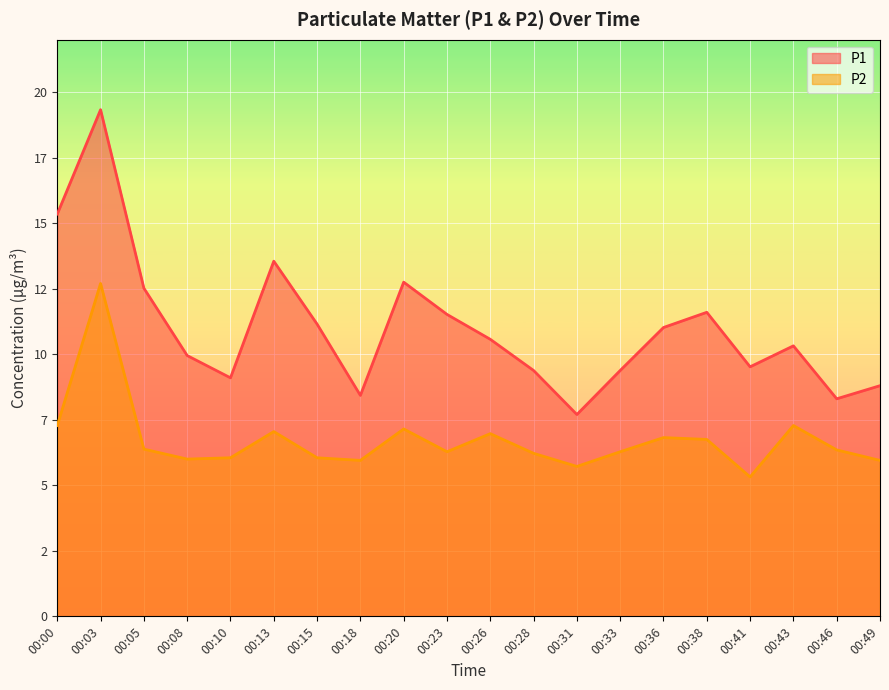

Which has a higher value, 00:33 or 00:08?

00:08